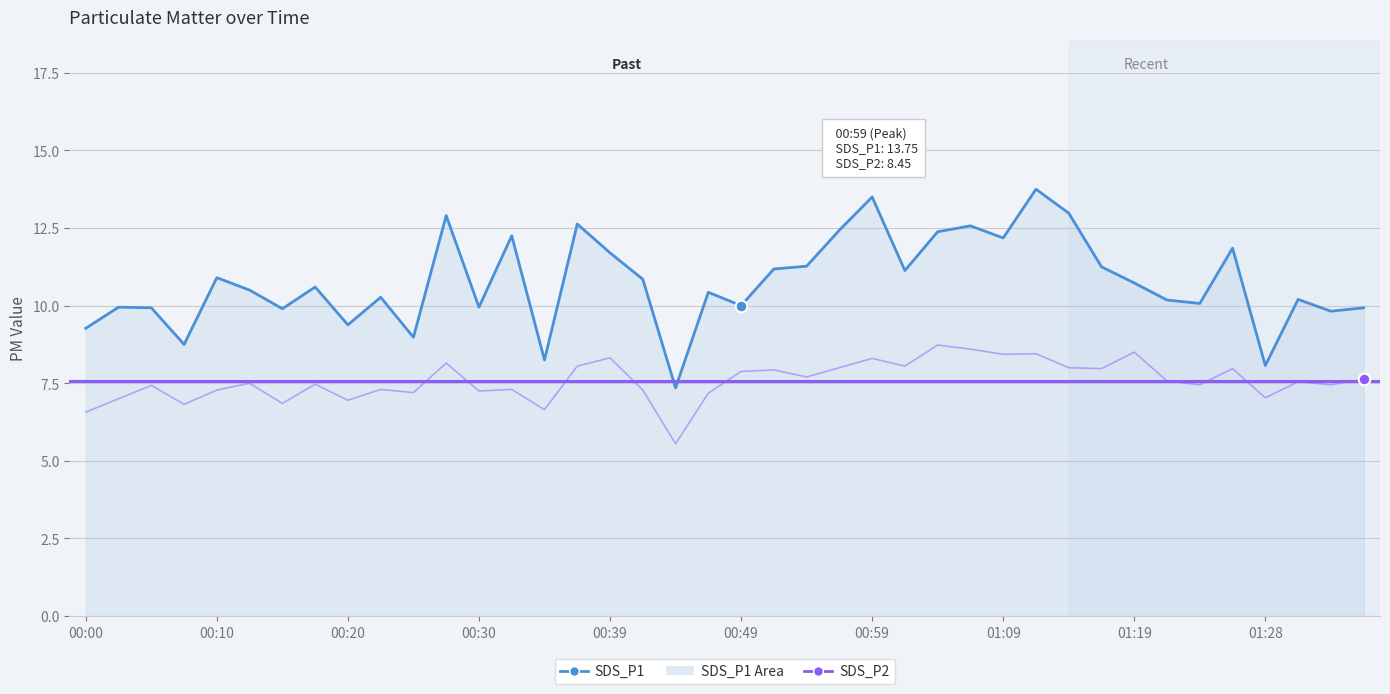

What is the total value across all series at 00:37?

20.7